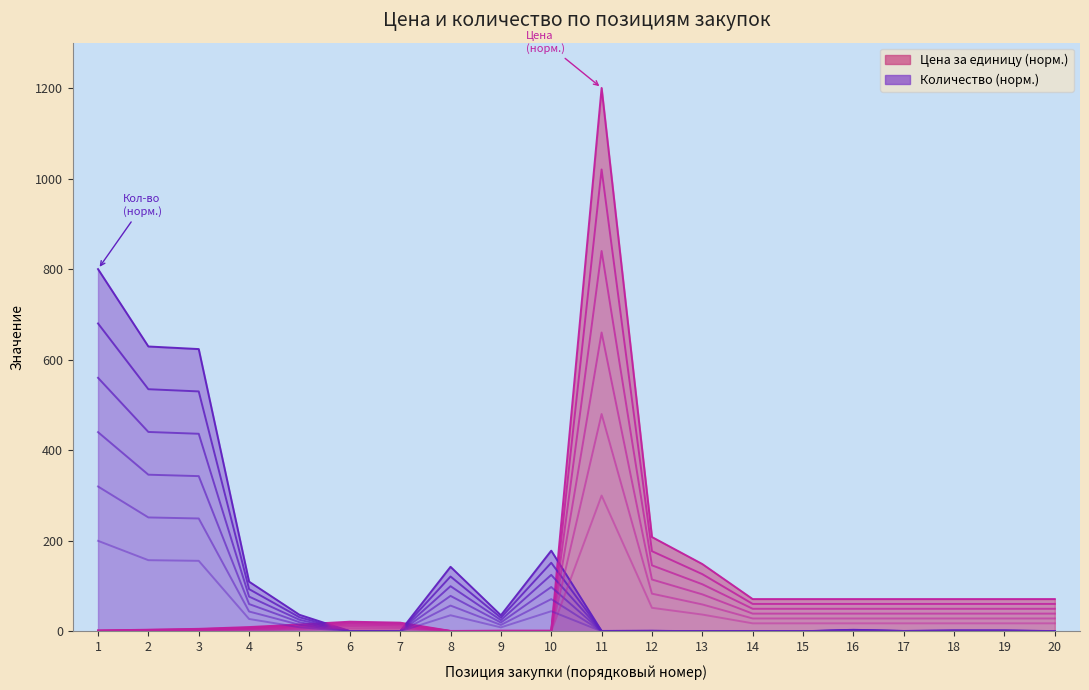

At how many categories does at least one series exceed 955?

1